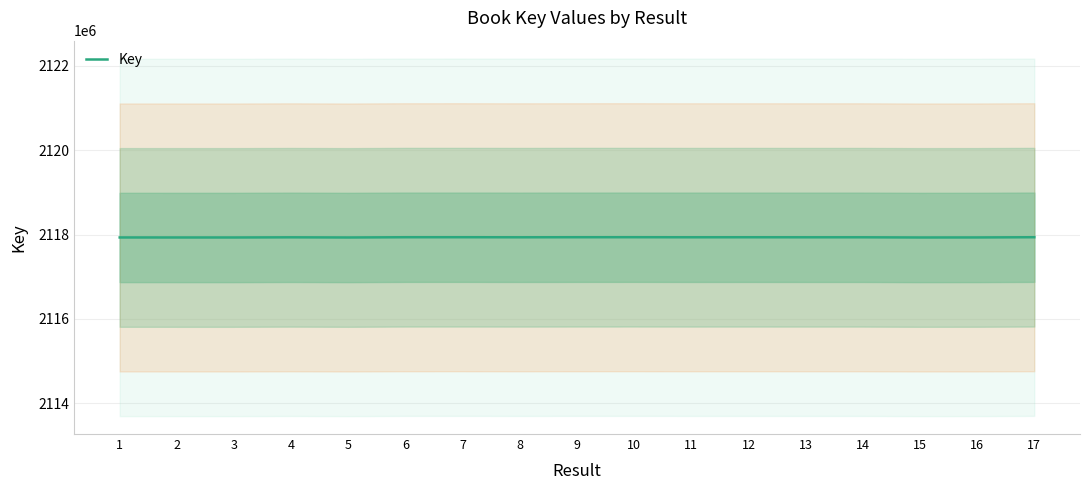

Reading right to left, list all the values displayed in this chart.

17=2117937696	16=2117932606	15=2117931680	14=2117936142	13=2117936223	12=2117936885	11=2117936506	10=2117937988	9=2117937579	8=2117936116	7=2117937787	6=2117937538	5=2117931654	4=2117935420	3=2117931706	2=2117931719	1=2117932032